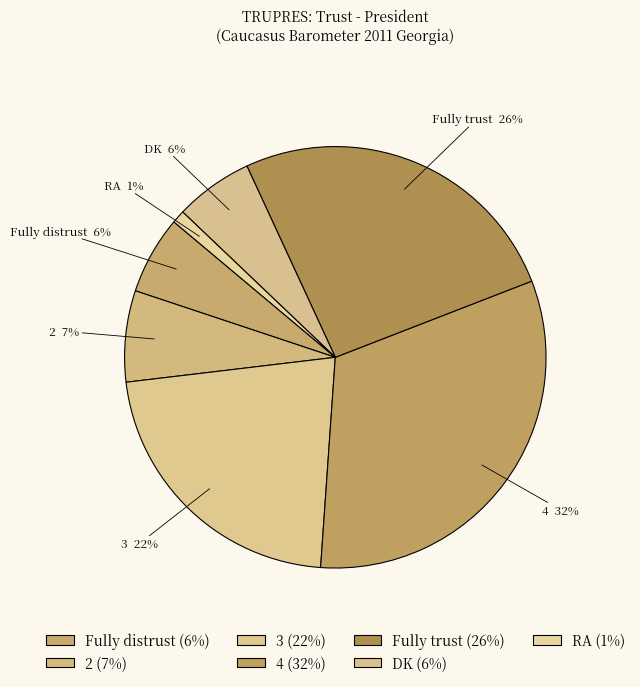

Count the number of slices in the pie.

7